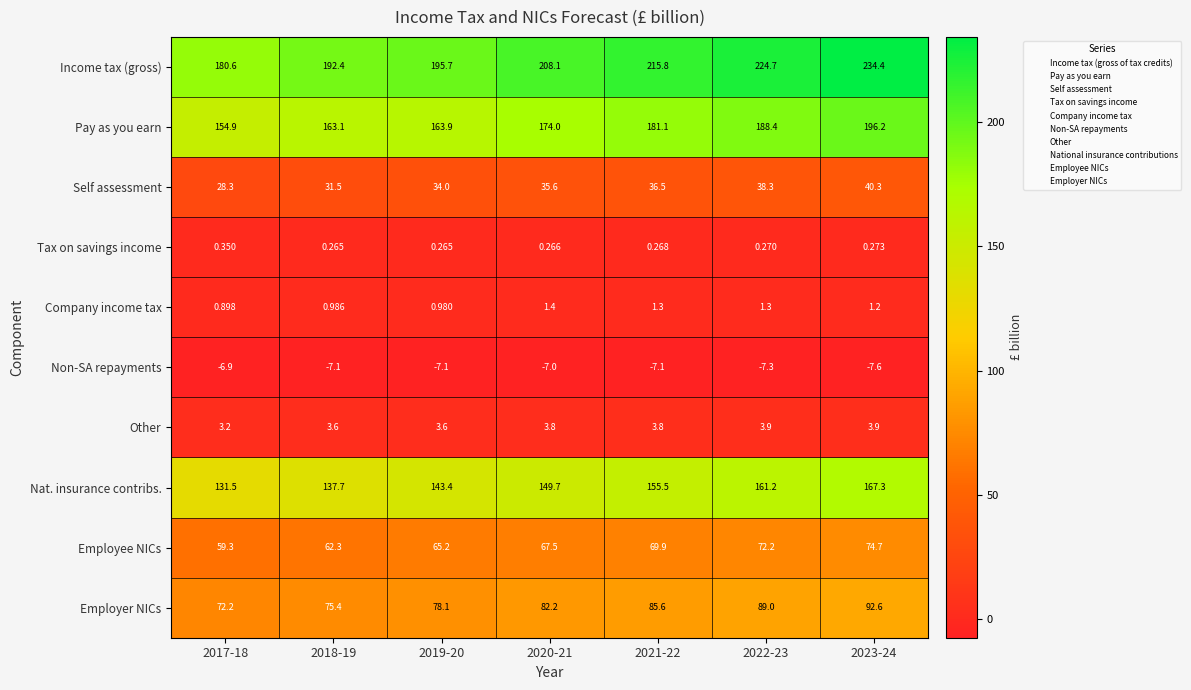

Is the value of Tax on savings income at 2020-21 greater than the value of Pay as you earn at 2021-22?

No